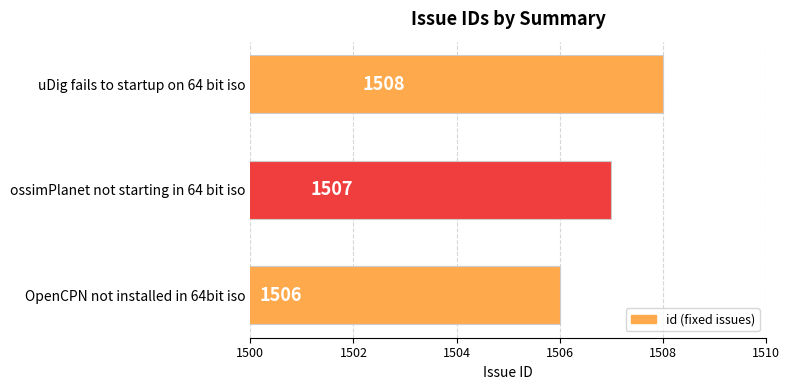

Which label corresponds to the largest value in the chart?

uDig fails to startup on 64 bit iso